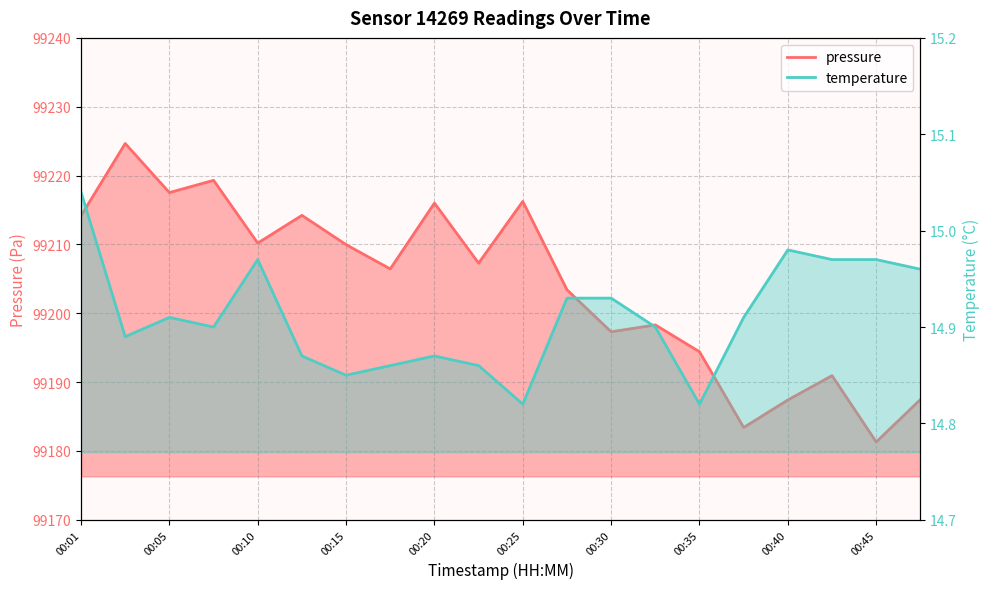

Which label corresponds to the largest value in the chart?

00:03